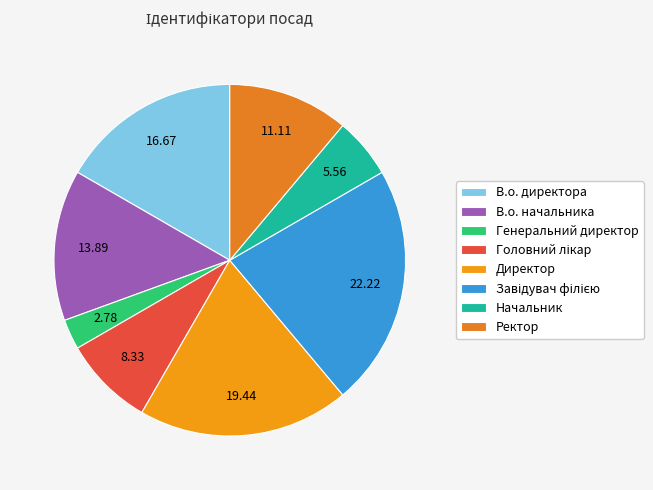

How many segments does this pie chart have?

8